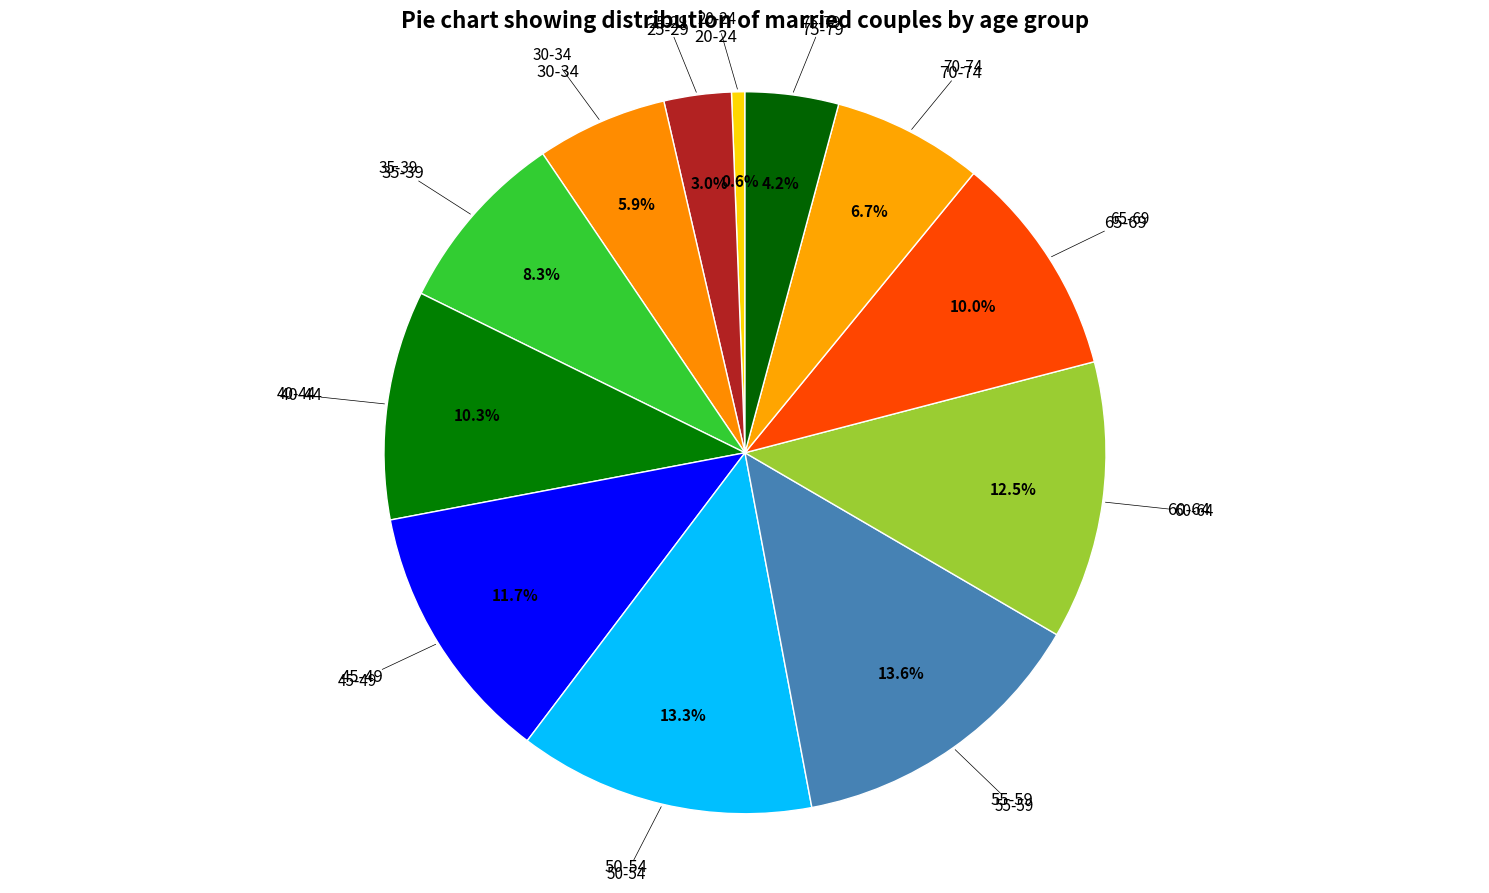

Is there any slice that represents more than half of the pie?

No